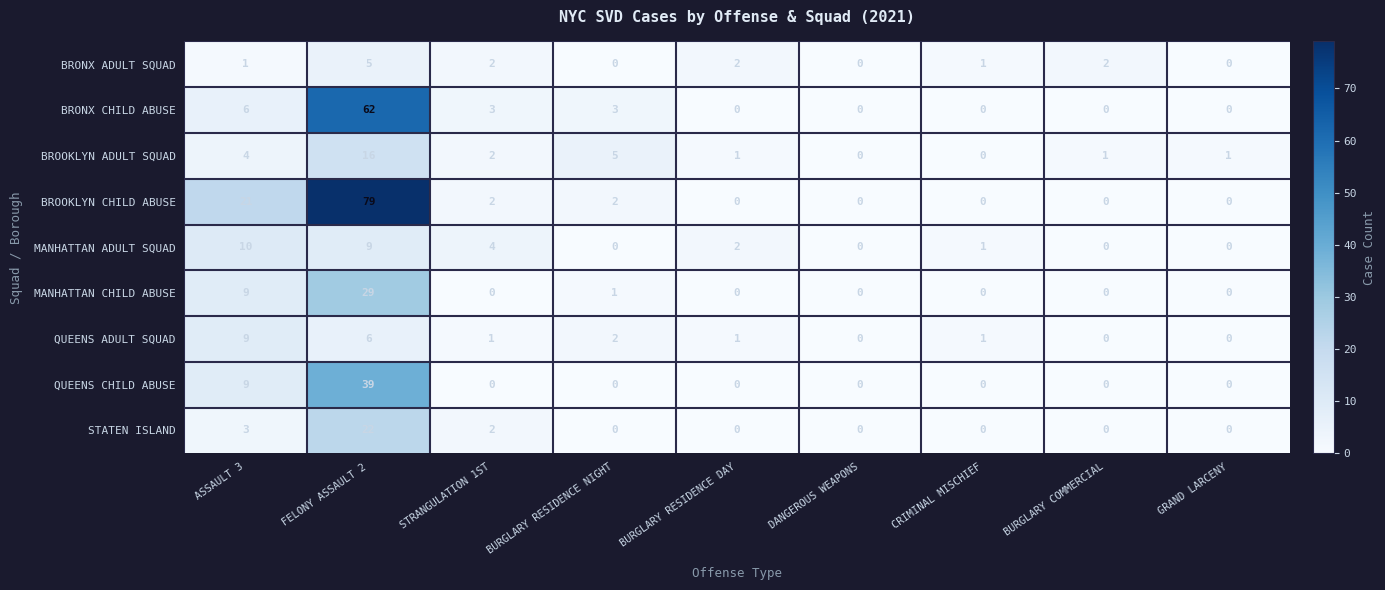

What is the difference between the highest and lowest values at GRAND LARCENY?

1